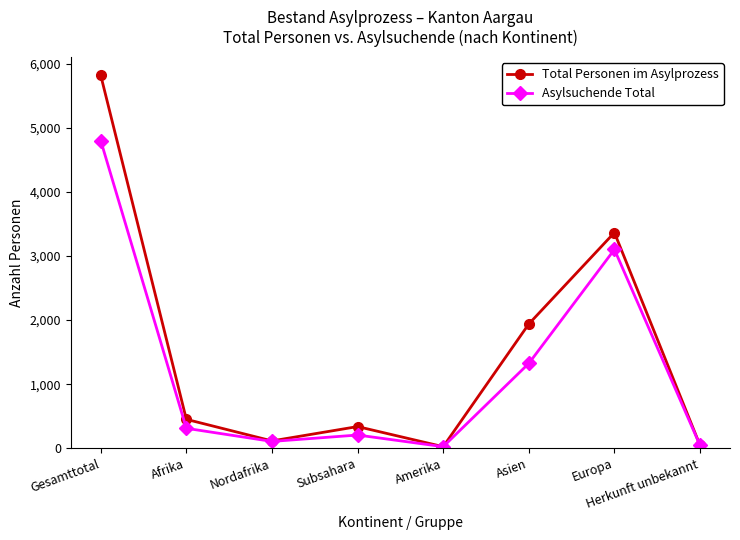

Rank the series by their average value, from highest to lowest.

Total Personen im Asylprozess, Asylsuchende Total